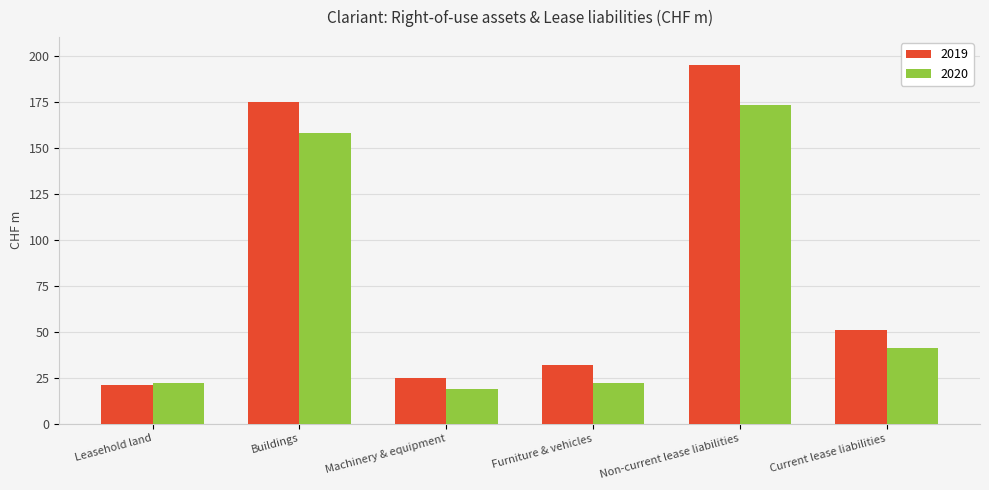

Which series changed the most between Buildings and Furniture & vehicles?

2019